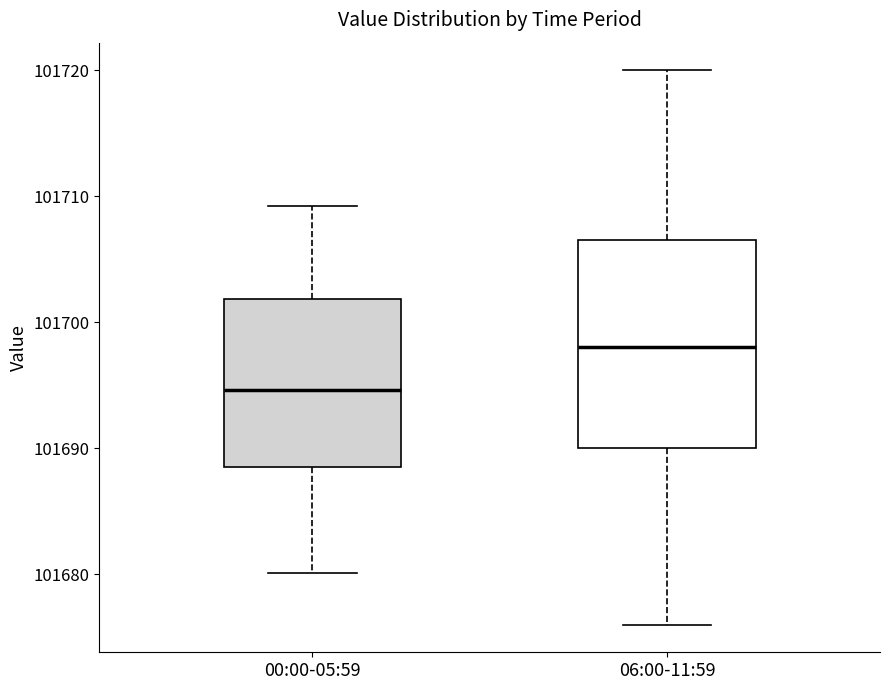

Which box's median line is the highest?

06:00-11:59